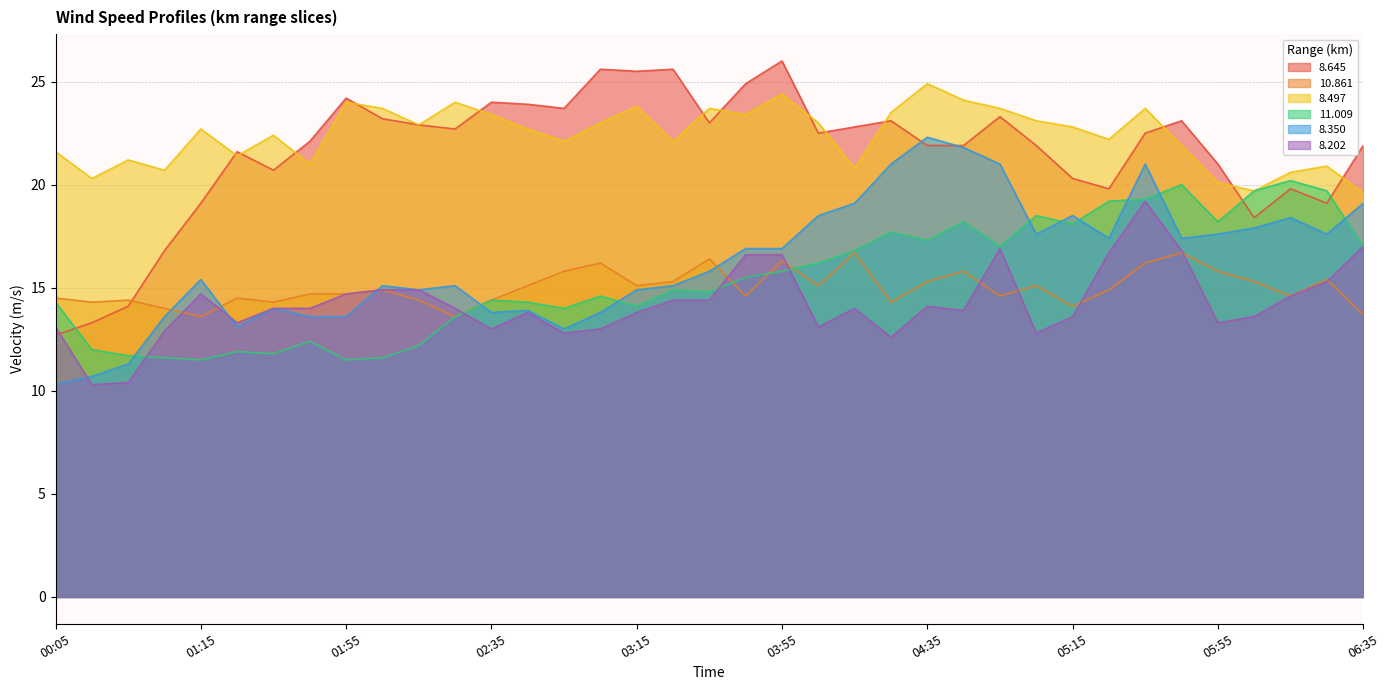

At how many categories does at least one series exceed 13?

37